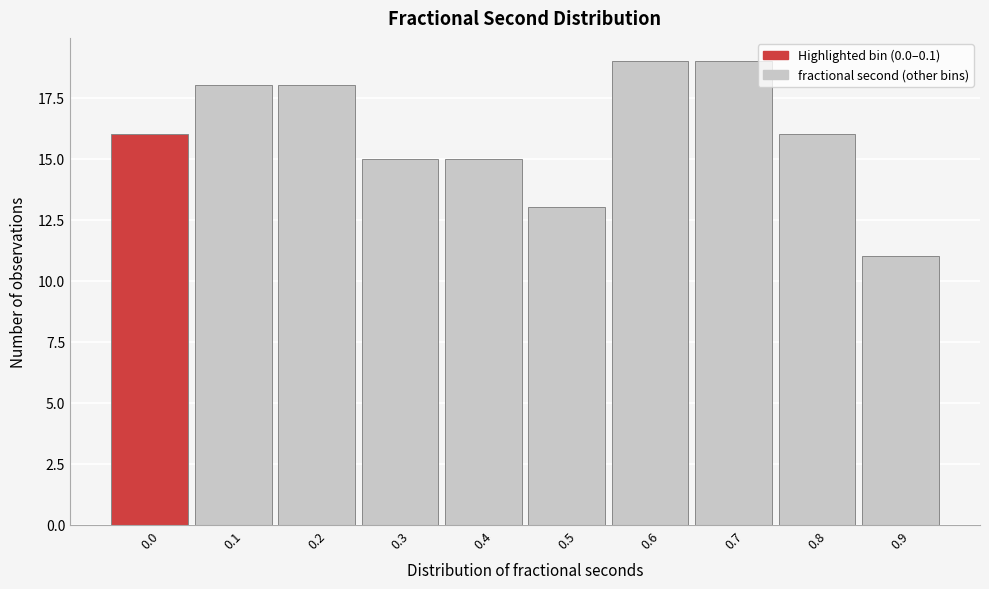

Reading right to left, transcribe all the data shown in this chart.

0.9=11	0.8=16	0.7=19	0.6=19	0.5=13	0.4=15	0.3=15	0.2=18	0.1=18	0.0=16